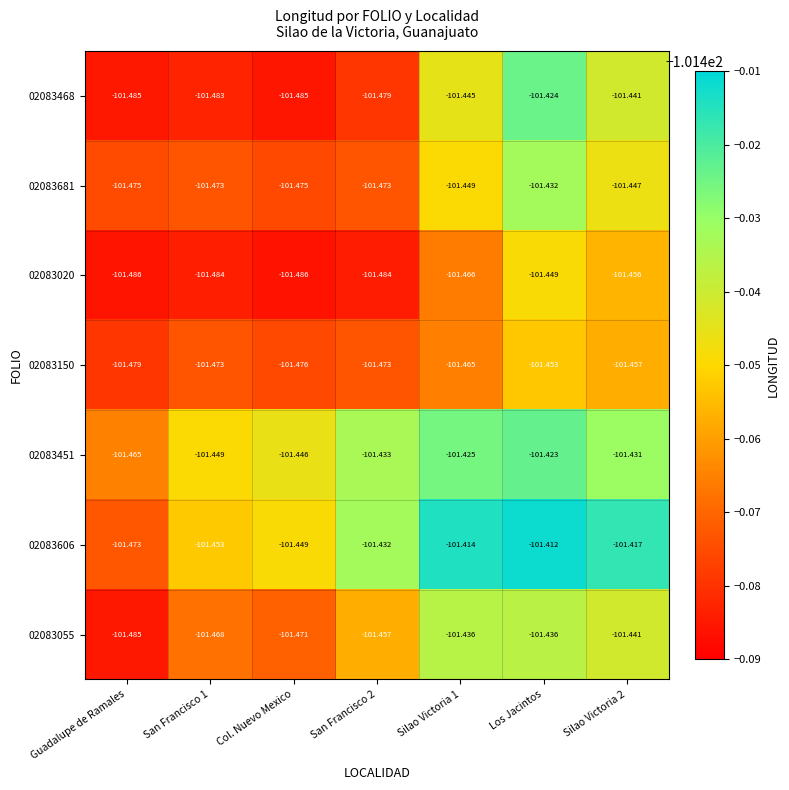

Which category has the highest value in the 02083020 series?

Los Jacintos